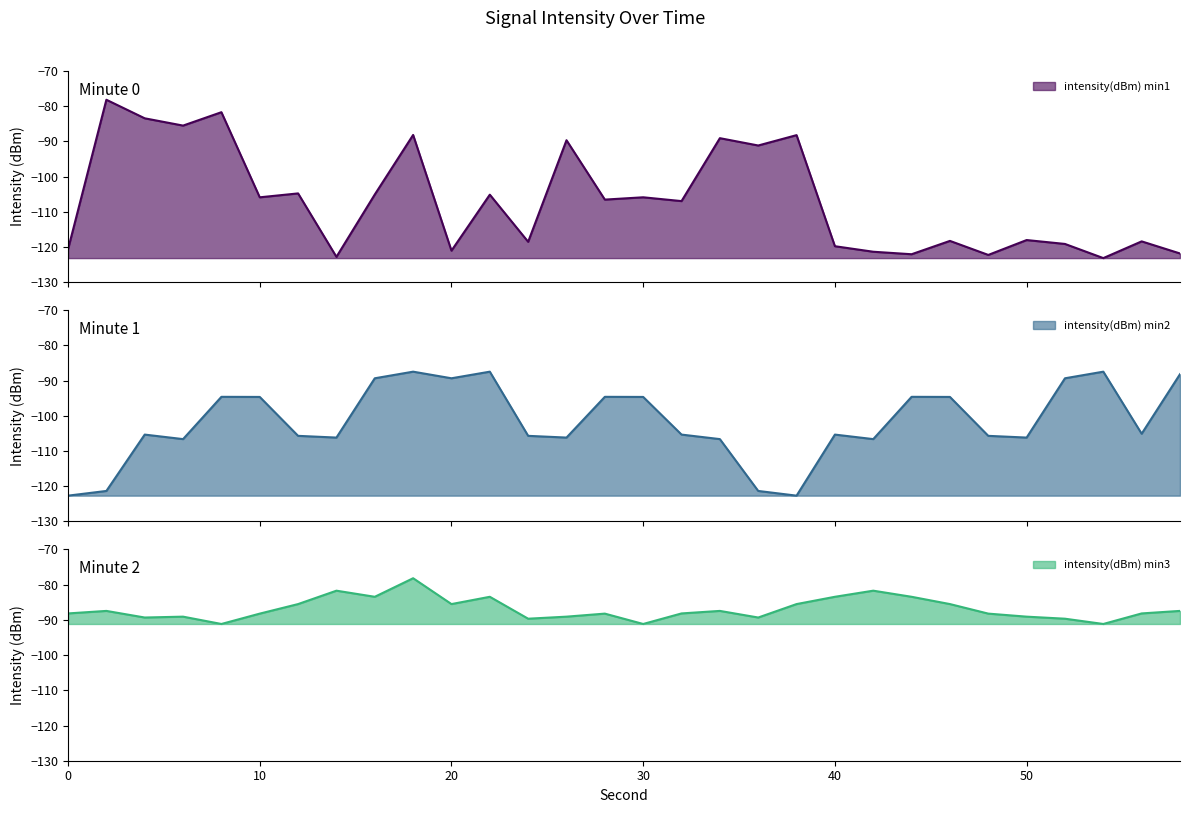

What is the total value across all series at 26?

-284.9